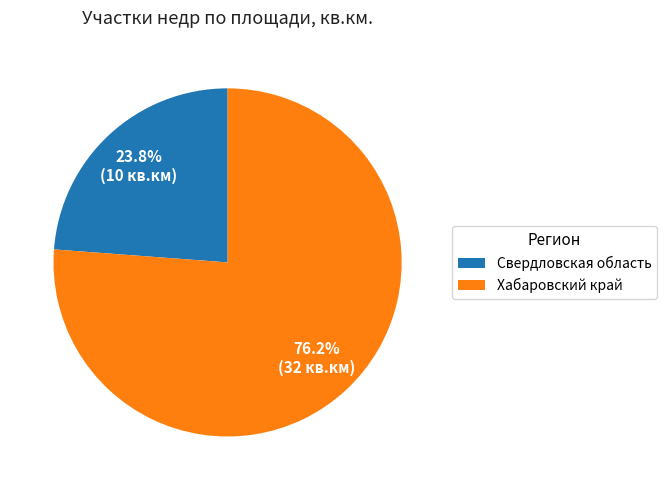

Does any single category account for the majority?

Yes